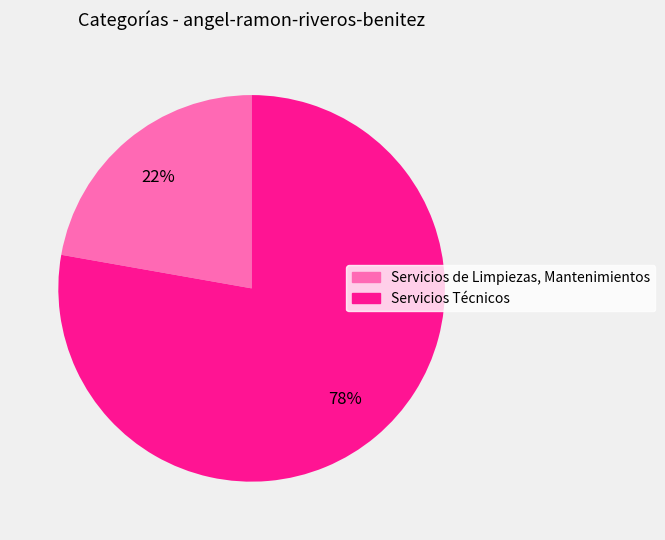

Do Servicios Técnicos and Servicios de Limpiezas, Mantenimientos together represent more than half of the pie?

Yes